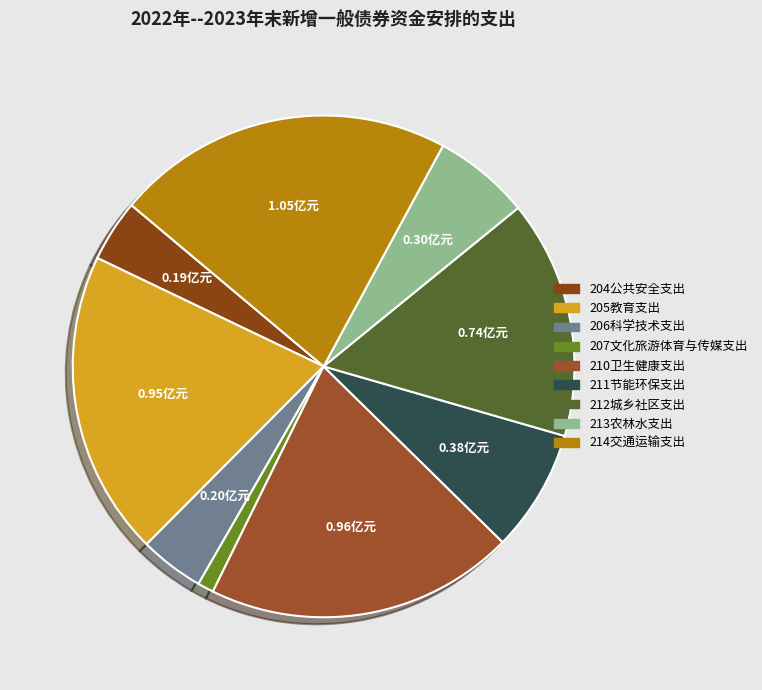

To the nearest percent, what is the difference between the largest and smallest slice percentages?

21%